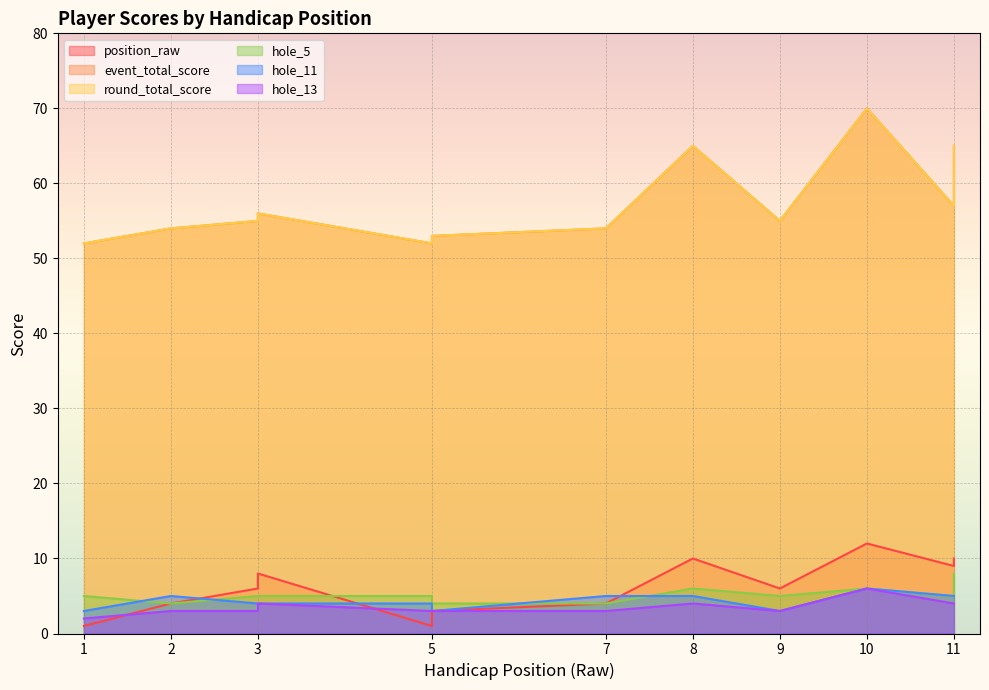

Reading left to right, extract all data points from this chart.

position_raw: 1=1	2=4	3=6	3=8	5=1	5=3	7=4	8=10	9=6	10=12	11=9	11=10
event_total_score: 1=52	2=54	3=55	3=56	5=52	5=53	7=54	8=65	9=55	10=70	11=57	11=65
round_total_score: 1=52	2=54	3=55	3=56	5=52	5=53	7=54	8=65	9=55	10=70	11=57	11=65
hole_5: 1=5	2=4	3=5	3=5	5=5	5=4	7=4	8=6	9=5	10=6	11=5	11=8
hole_11: 1=3	2=5	3=4	3=4	5=4	5=3	7=5	8=5	9=3	10=6	11=5	11=5
hole_13: 1=2	2=3	3=3	3=4	5=3	5=3	7=3	8=4	9=3	10=6	11=4	11=4